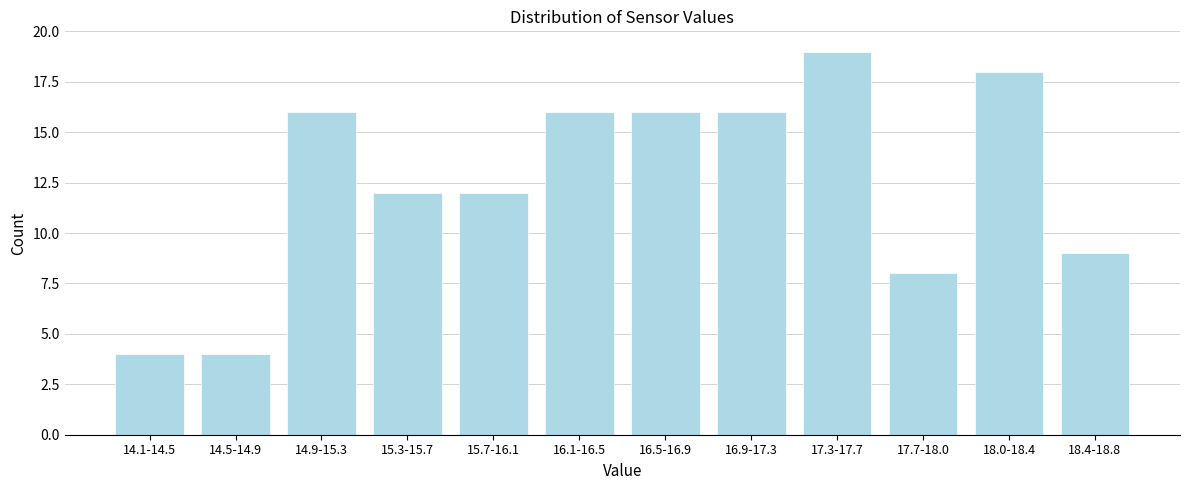

Reading left to right, extract all data points from this chart.

14.1-14.5=4	14.5-14.9=4	14.9-15.3=16	15.3-15.7=12	15.7-16.1=12	16.1-16.5=16	16.5-16.9=16	16.9-17.3=16	17.3-17.7=19	17.7-18.0=8	18.0-18.4=18	18.4-18.8=9